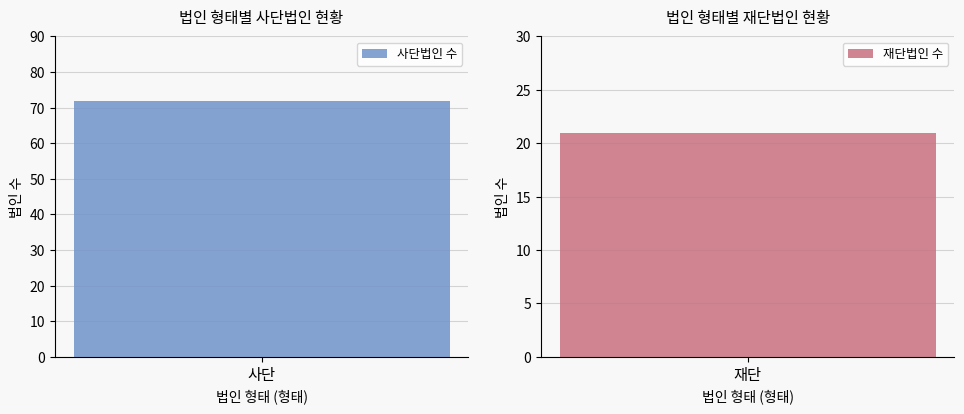

Rank the categories by value from highest to lowest.

사단, 재단